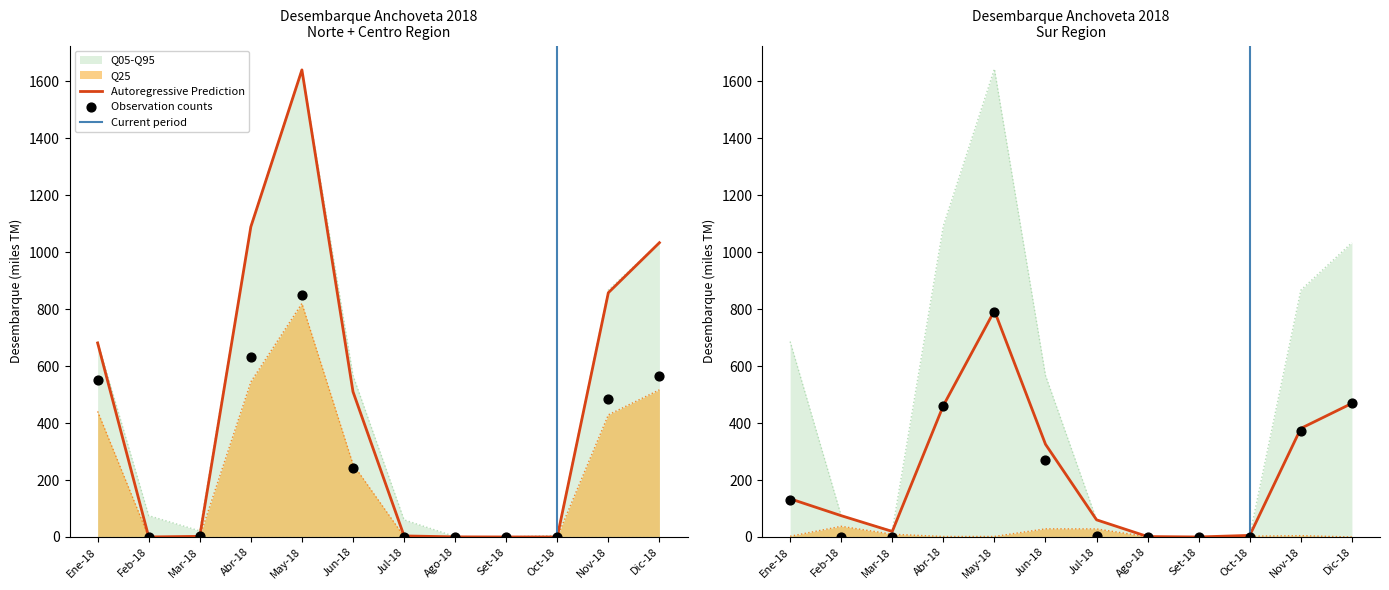

Which series contains the lowest Y value?

Norte Region